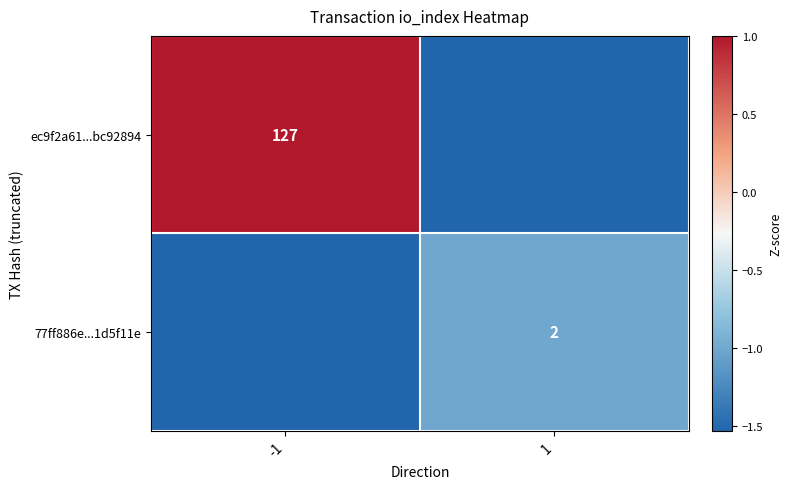

At which label is 77ff886e...1d5f11e closest to -1?

1